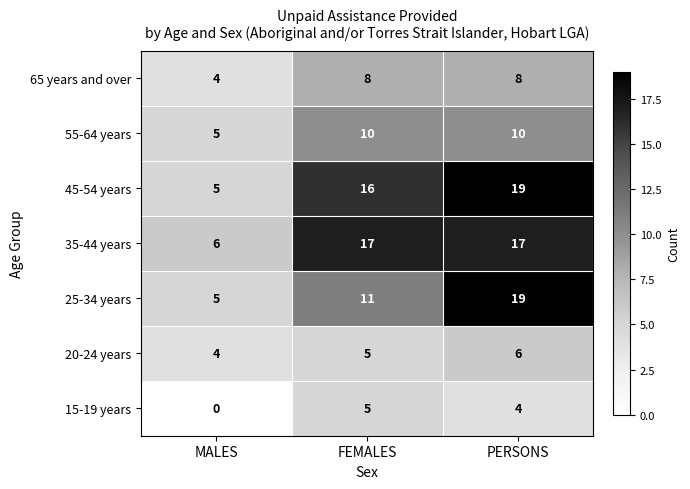

Reading left to right, transcribe all the data shown in this chart.

65 years and over: 4	8	8
55-64 years: 5	10	10
45-54 years: 5	16	19
35-44 years: 6	17	17
25-34 years: 5	11	19
20-24 years: 4	5	6
15-19 years: 0	5	4